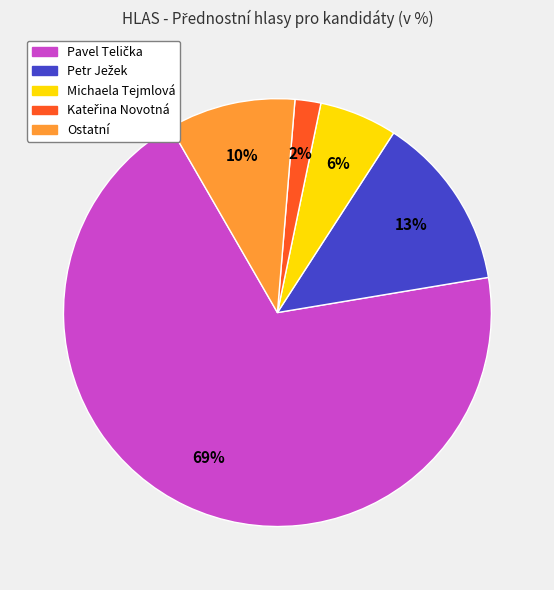

Does any single category account for the majority?

Yes